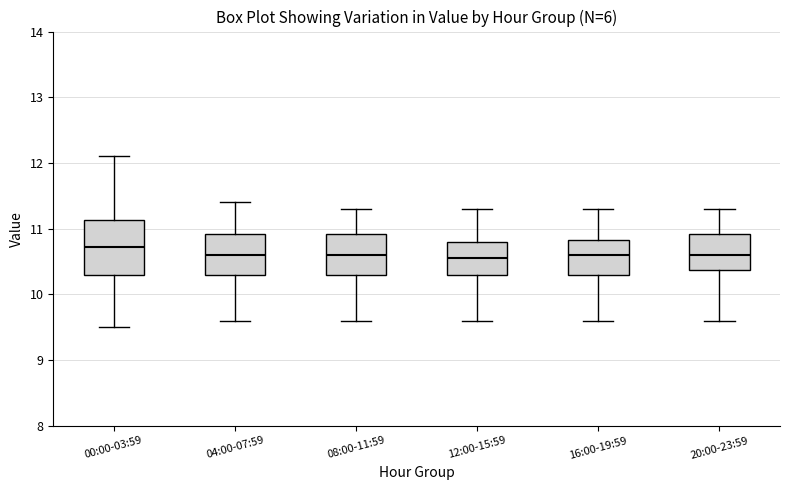

Reading left to right, transcribe this box plot: for each box, give where its median line is, the range the box spans, and where its two whiskers end, as read against the y-axis. The values are not printed on the chart, so give them approximately, as read against the axis.

00:00-03:59: median 10.7, box 10.3 to 11.1, whiskers 9.5 to 12.1
04:00-07:59: median 10.6, box 10.3 to 10.9, whiskers 9.6 to 11.4
08:00-11:59: median 10.6, box 10.3 to 10.9, whiskers 9.6 to 11.3
12:00-15:59: median 10.6, box 10.3 to 10.8, whiskers 9.6 to 11.3
16:00-19:59: median 10.6, box 10.3 to 10.8, whiskers 9.6 to 11.3
20:00-23:59: median 10.6, box 10.4 to 10.9, whiskers 9.6 to 11.3